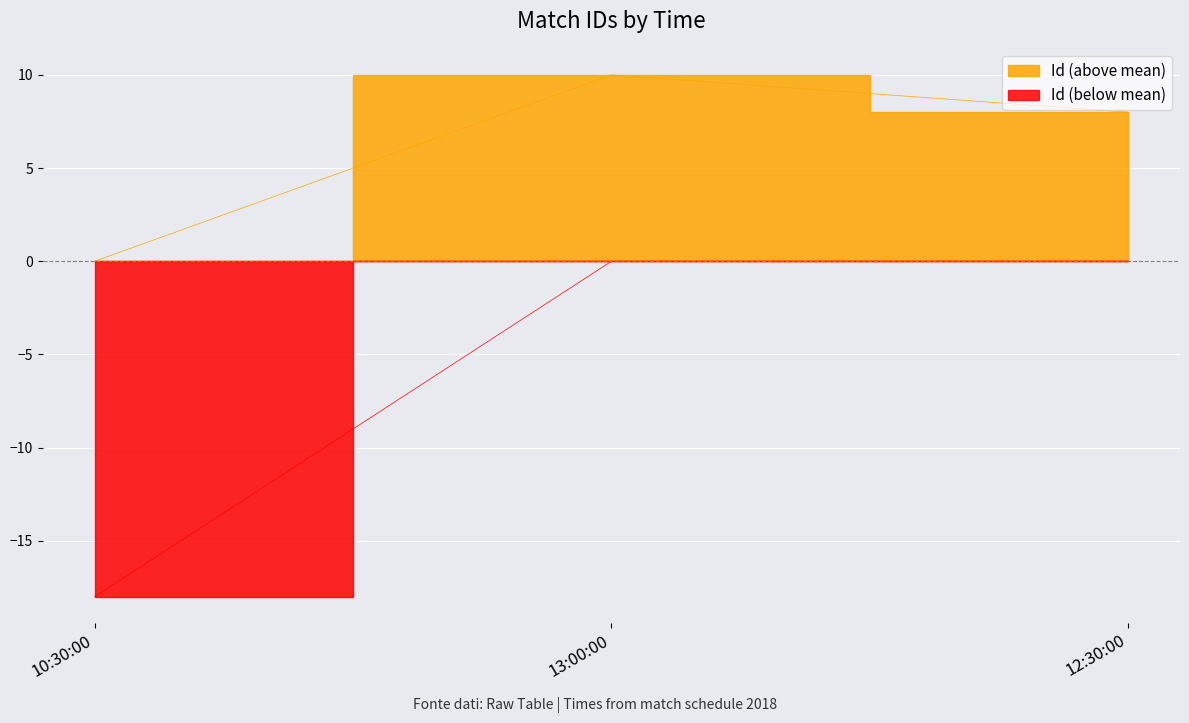

Count the values in the range -18 to 0.

3